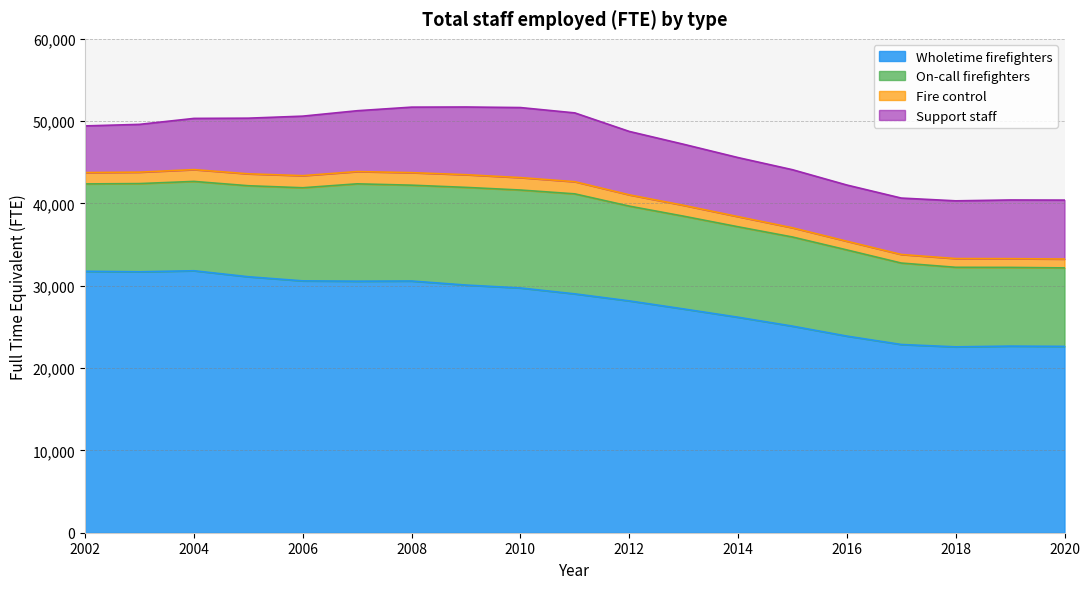

True or false: Wholetime firefighters has a value of 50231 at 2002.

False